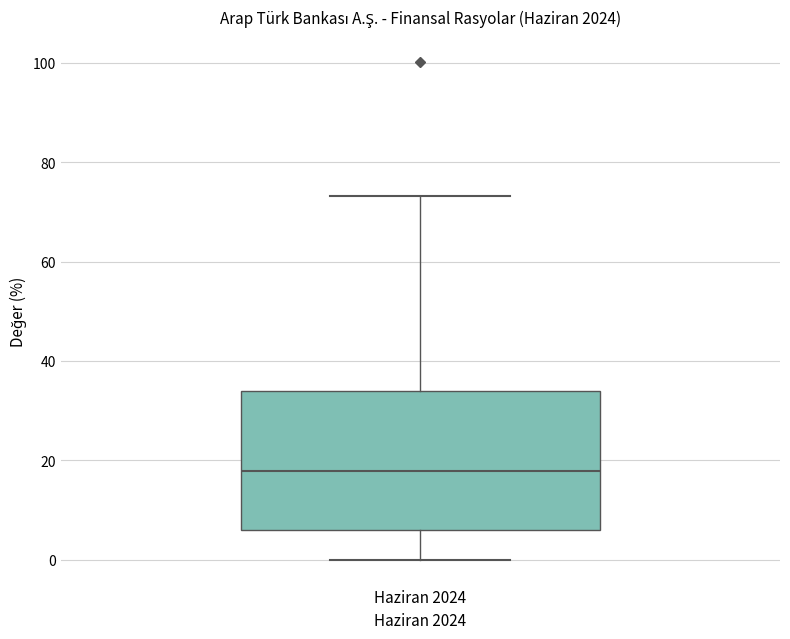

Where is the lower edge of the box for Haziran 2024 on the y-axis? The values are not printed on the chart, so give them approximately, as read against the axis.

6